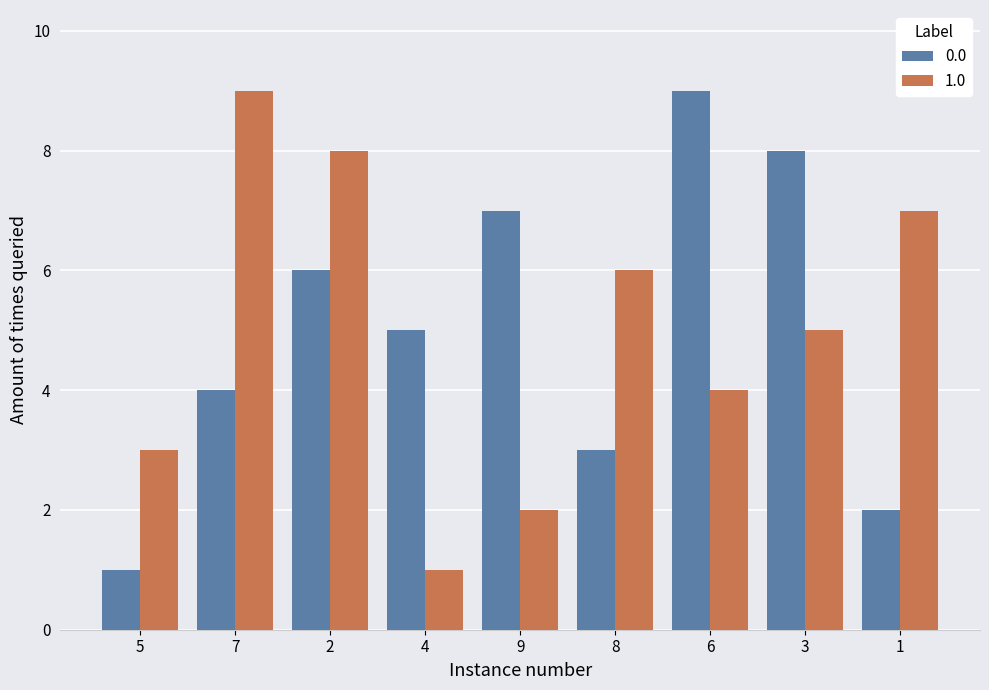

Does the chart contain stacked bars?

No